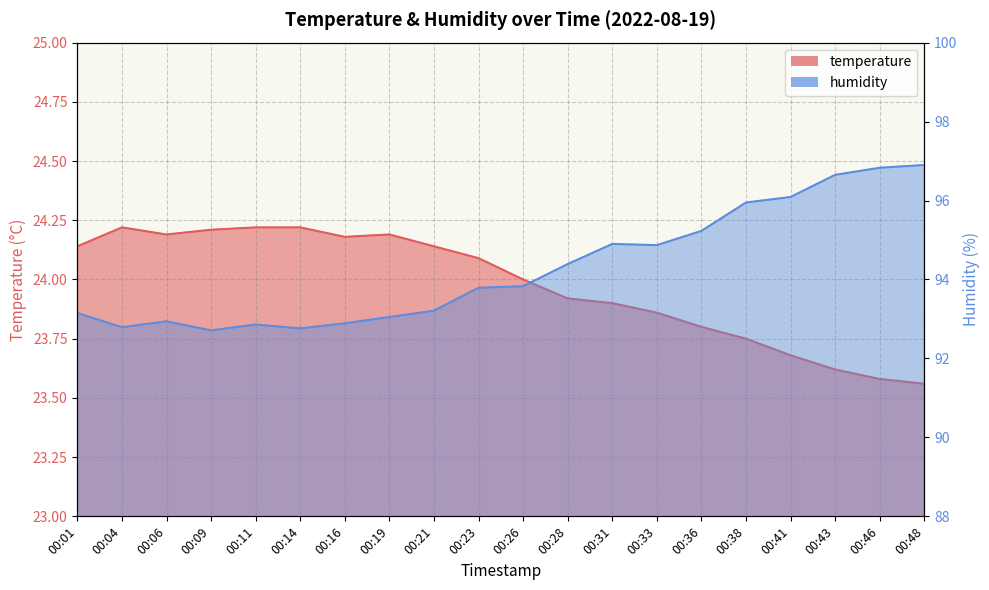

True or false: temperature has a value of 39.5 at 00:11.

False